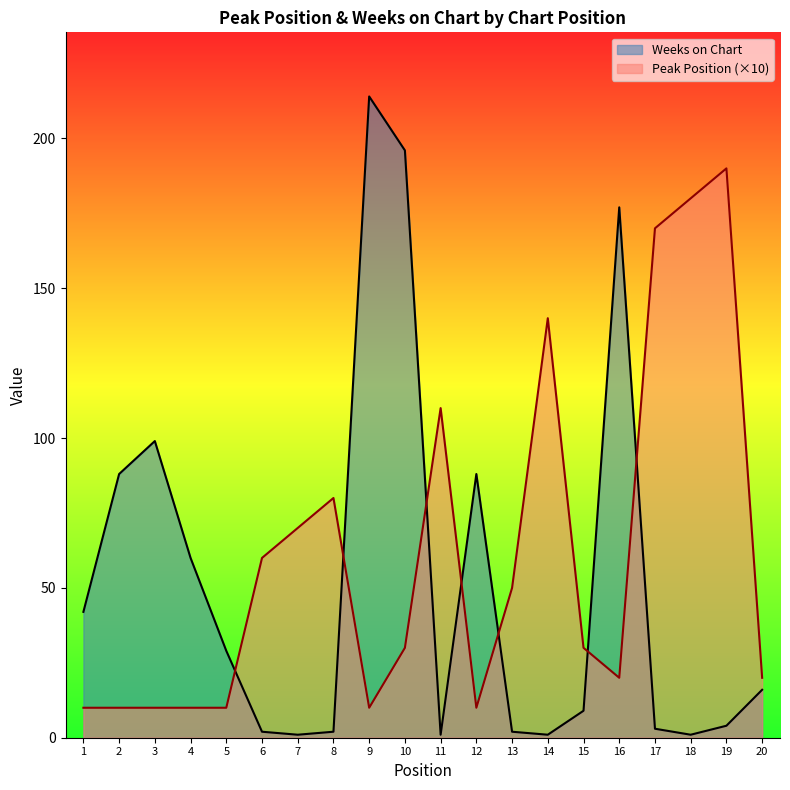

At which category does Peak Position reach its first local peak?

8